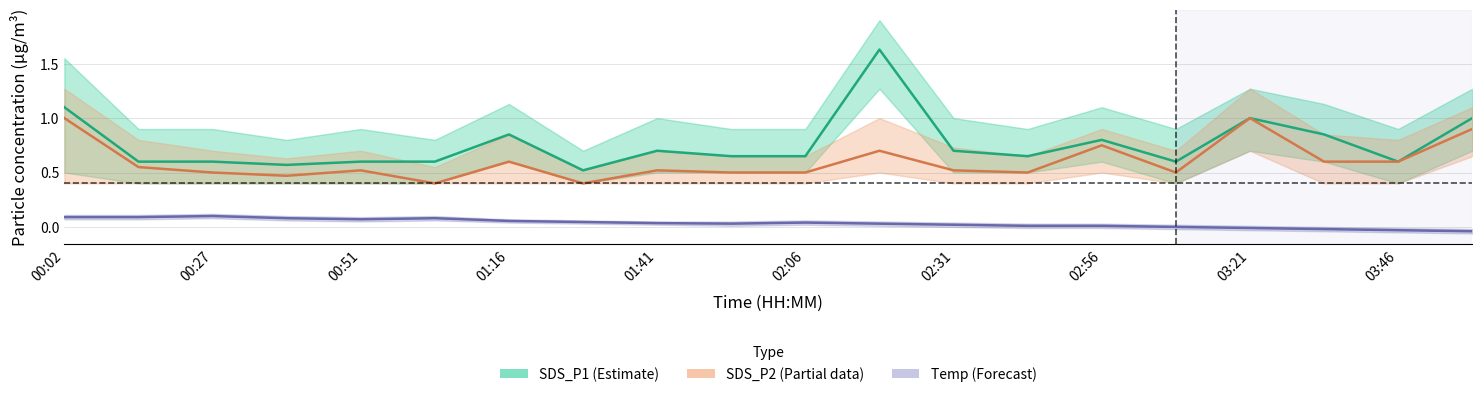

Count the number of data series in this chart.

3